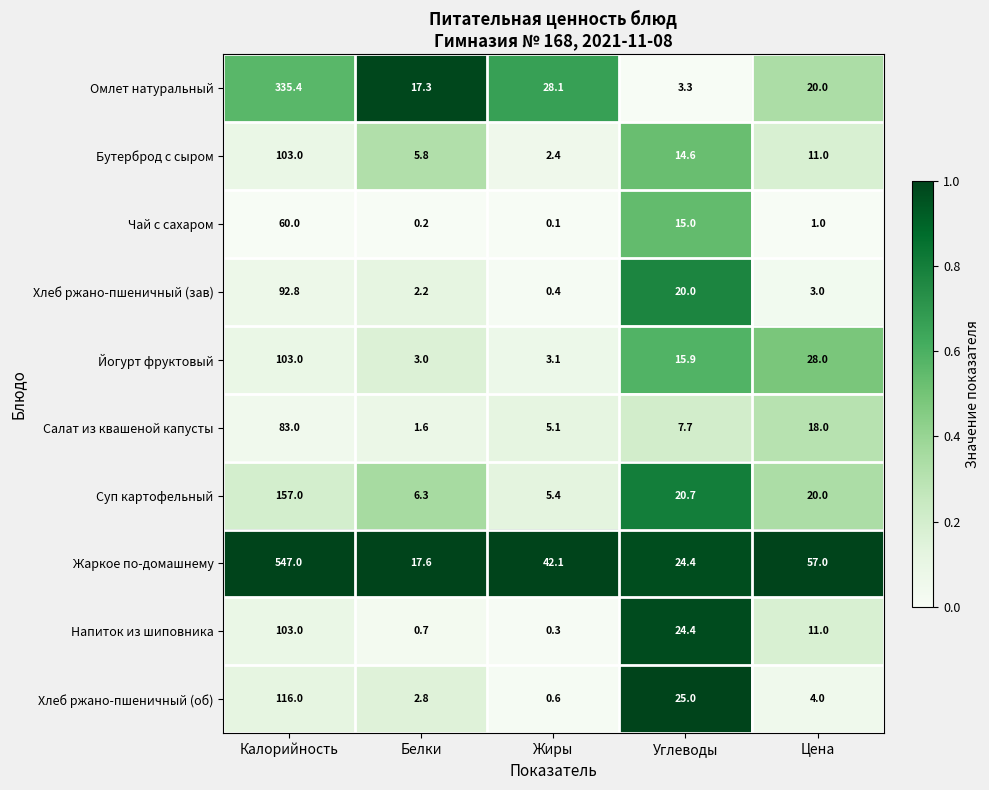

Which series has the largest total across all categories?

Жаркое по-домашнему